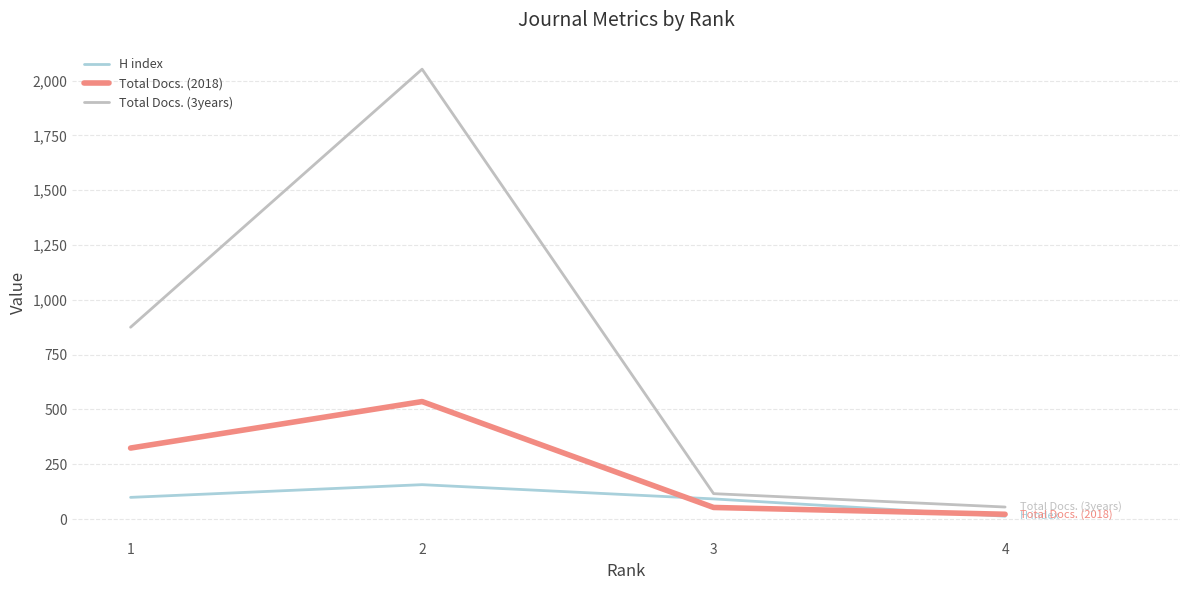

True or false: Total Docs. (3years) has a value of 39 at 3.

False